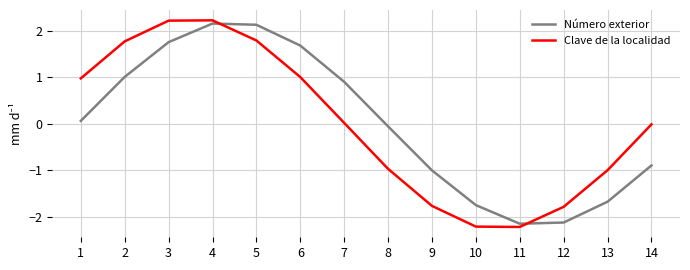

What is the smallest value displayed?

-2.2